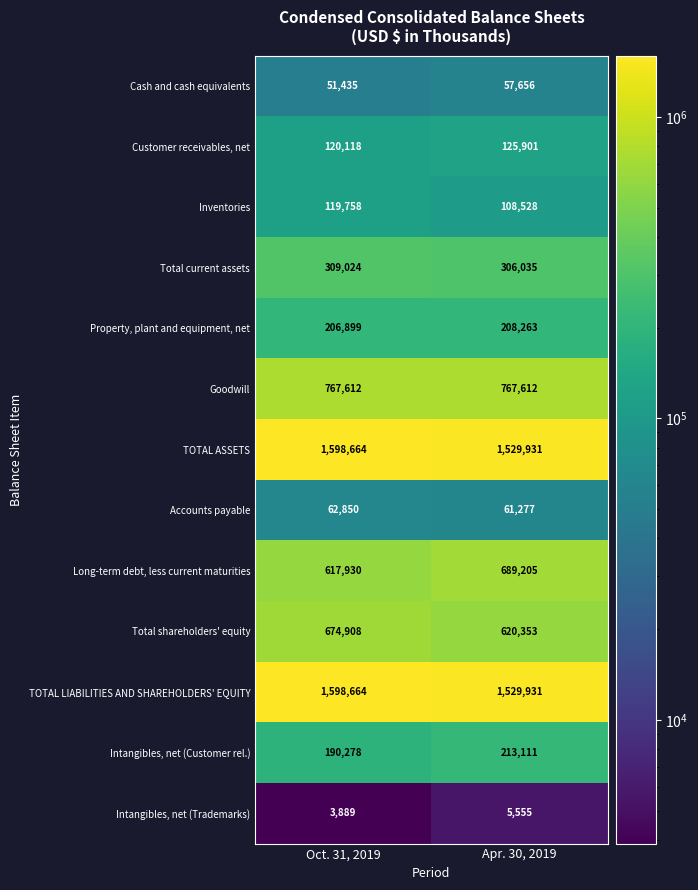

What value does the Property, plant and equipment, net series have at Oct. 31, 2019?

206899